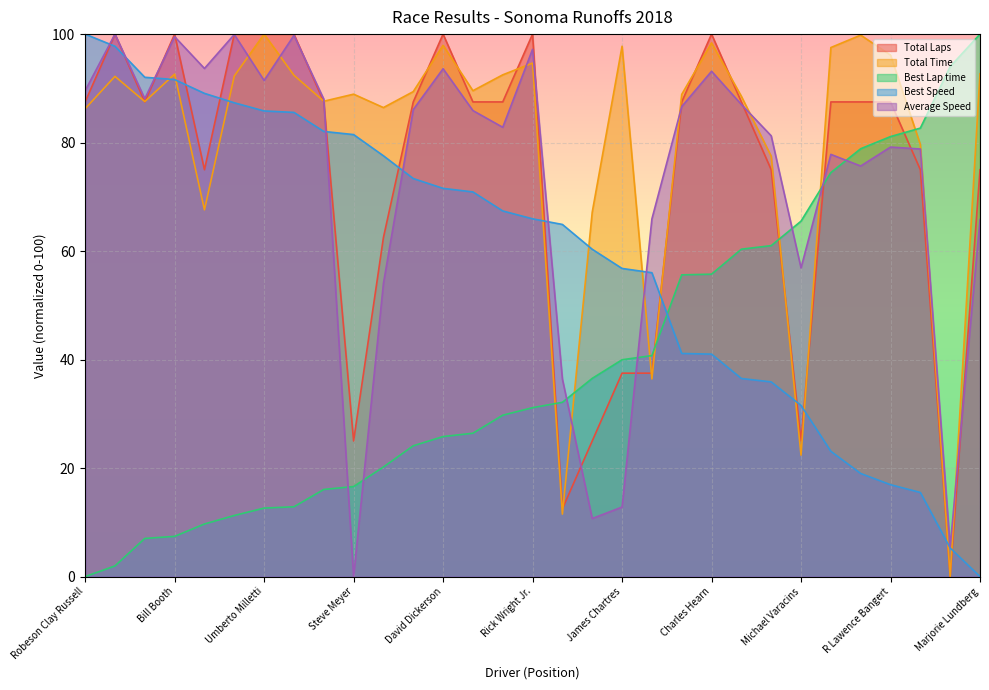

True or false: Best Speed has a value of 38.1 at Jim Tibor Jr..

False